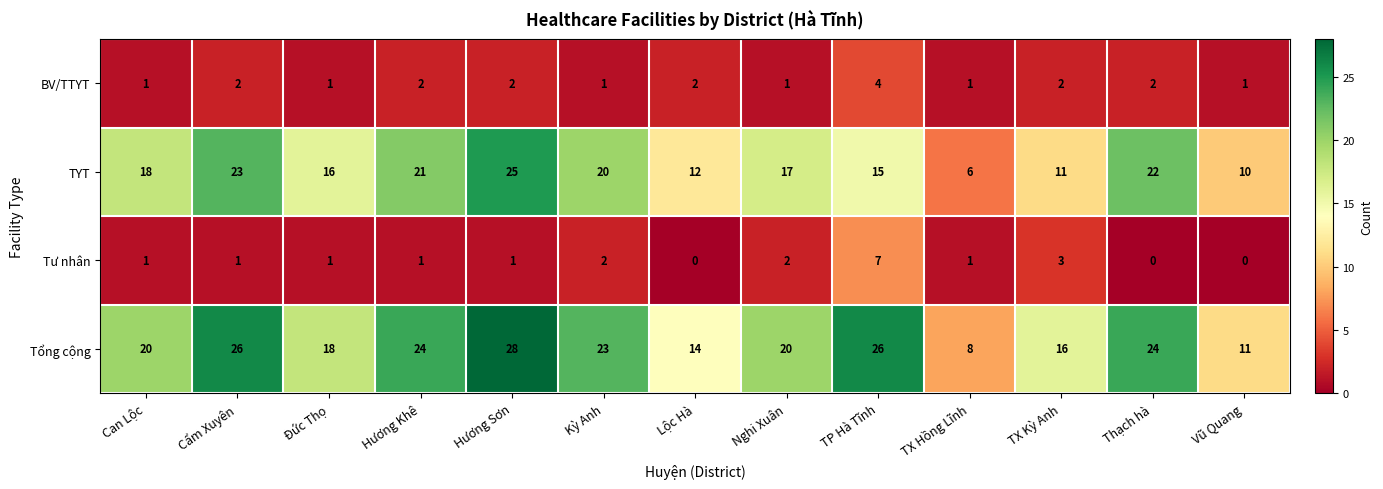

Rank the series at TX Kỳ Anh from highest to lowest value.

Tổng cộng, TYT, Tư nhân, BV/TTYT